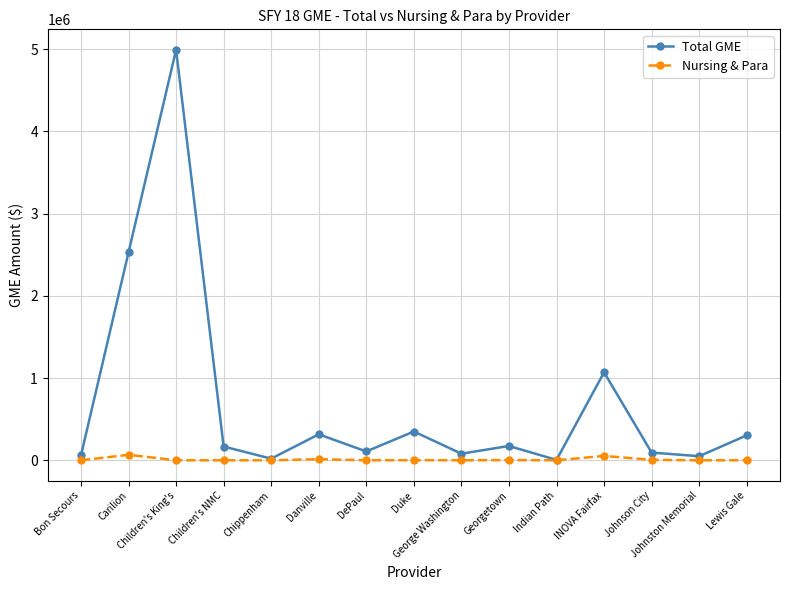

How many data points in Nursing & Para are above 0?

6